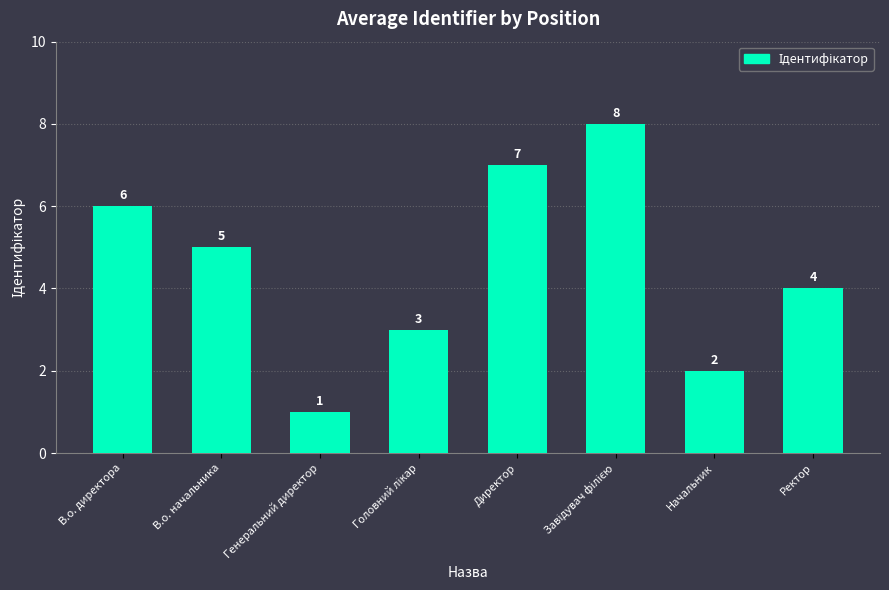

Reading left to right, extract all data points from this chart.

6	5	1	3	7	8	2	4